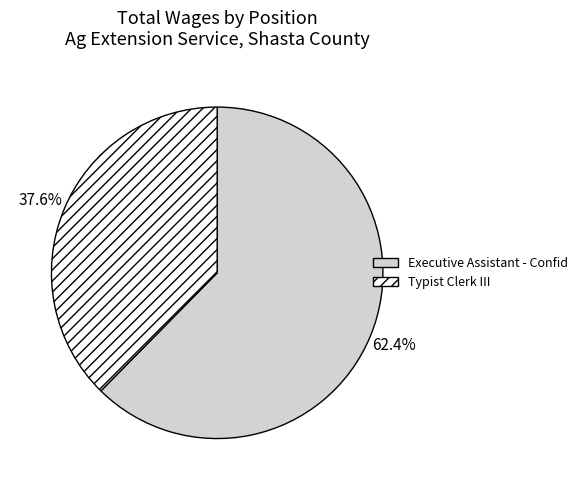

Combined, what portion of the pie is Typist Clerk III and Executive Assistant - Confid?

100.0%